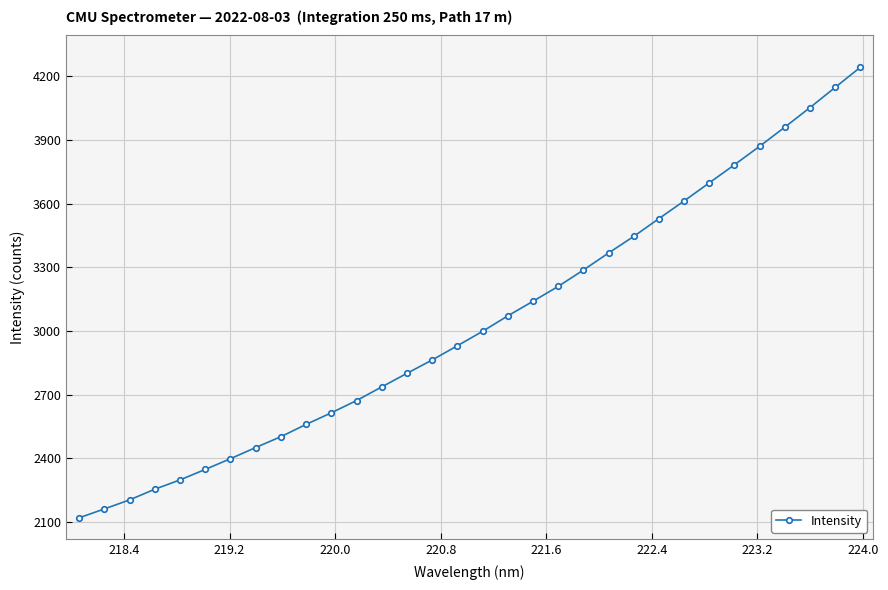

What is the sum of all values?

97317.9